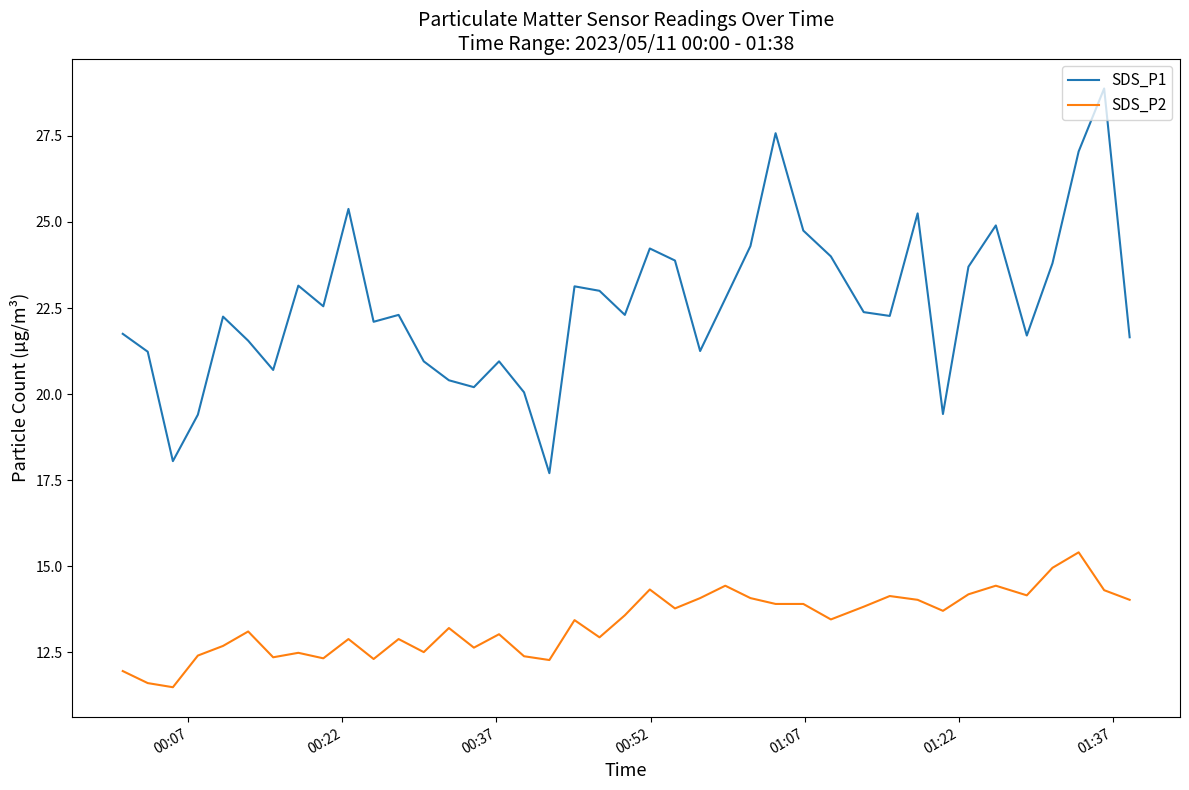

Which series has the largest range (max minus min)?

SDS_P1